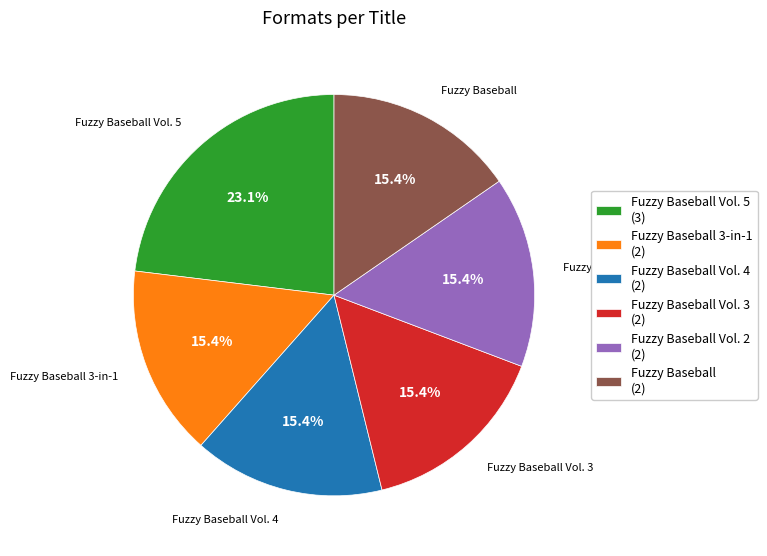

Does Fuzzy Baseball 3-in-1 represent more than half of the total?

No